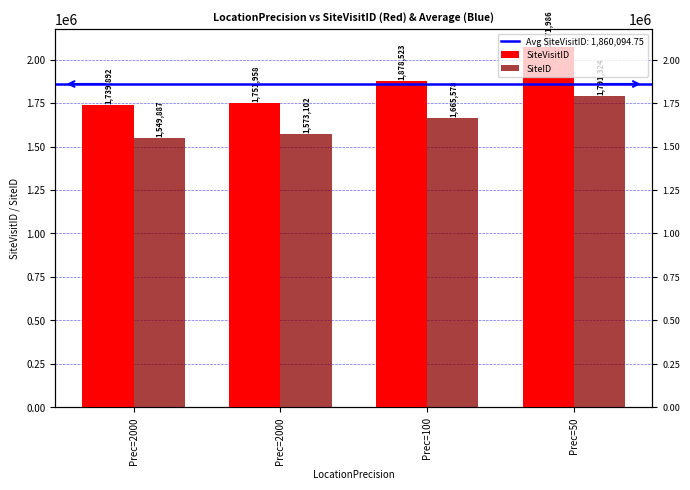

What are all the series names shown in the legend?

SiteVisitID, SiteID